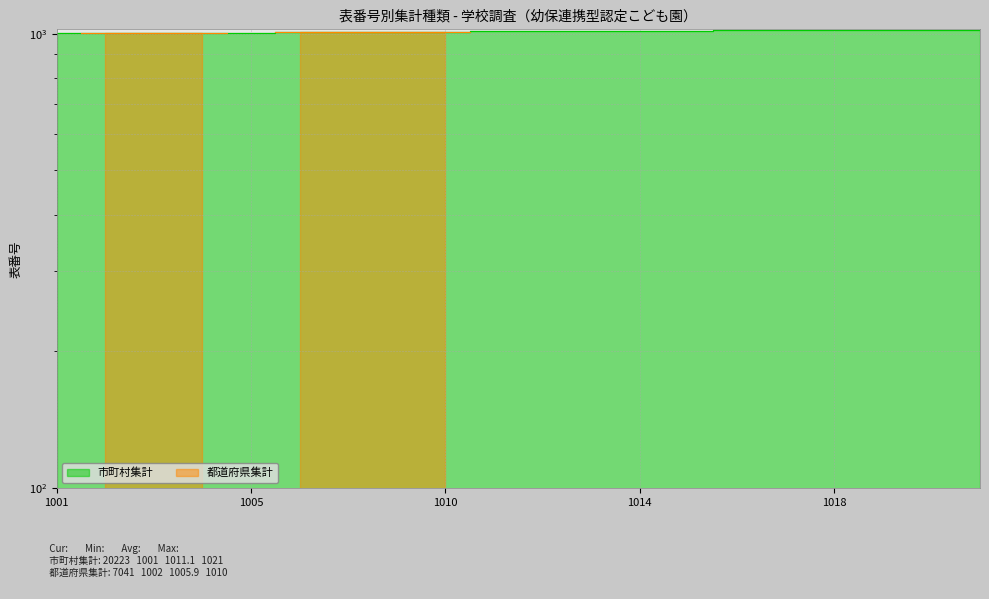

Count the number of values greater than 1012.

9